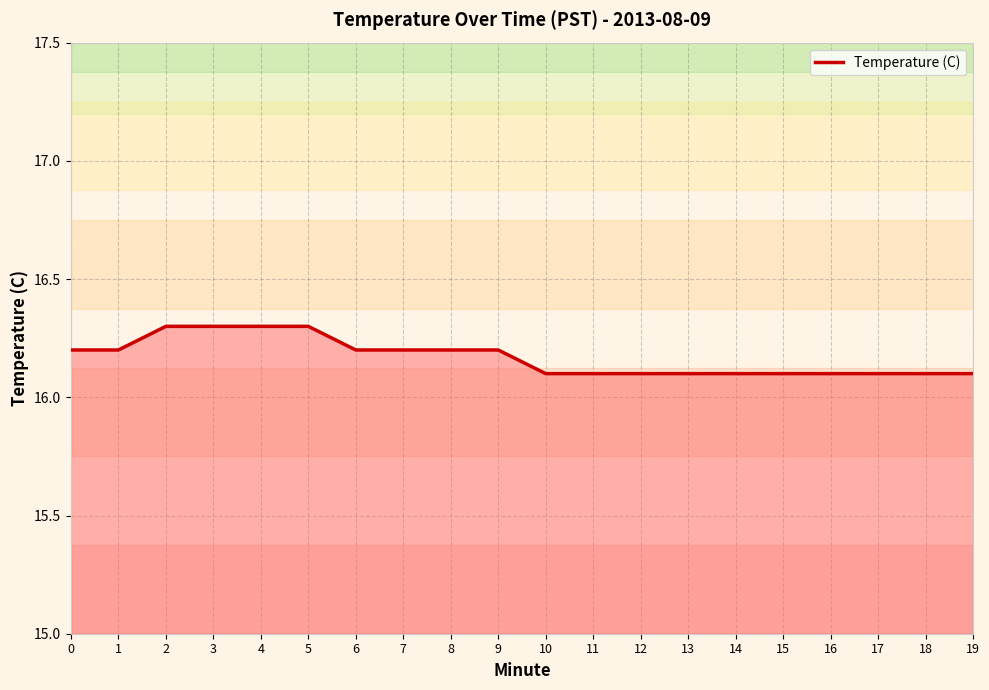

Reading left to right, list all the values displayed in this chart.

0=16.2	1=16.2	2=16.3	3=16.3	4=16.3	5=16.3	6=16.2	7=16.2	8=16.2	9=16.2	10=16.1	11=16.1	12=16.1	13=16.1	14=16.1	15=16.1	16=16.1	17=16.1	18=16.1	19=16.1